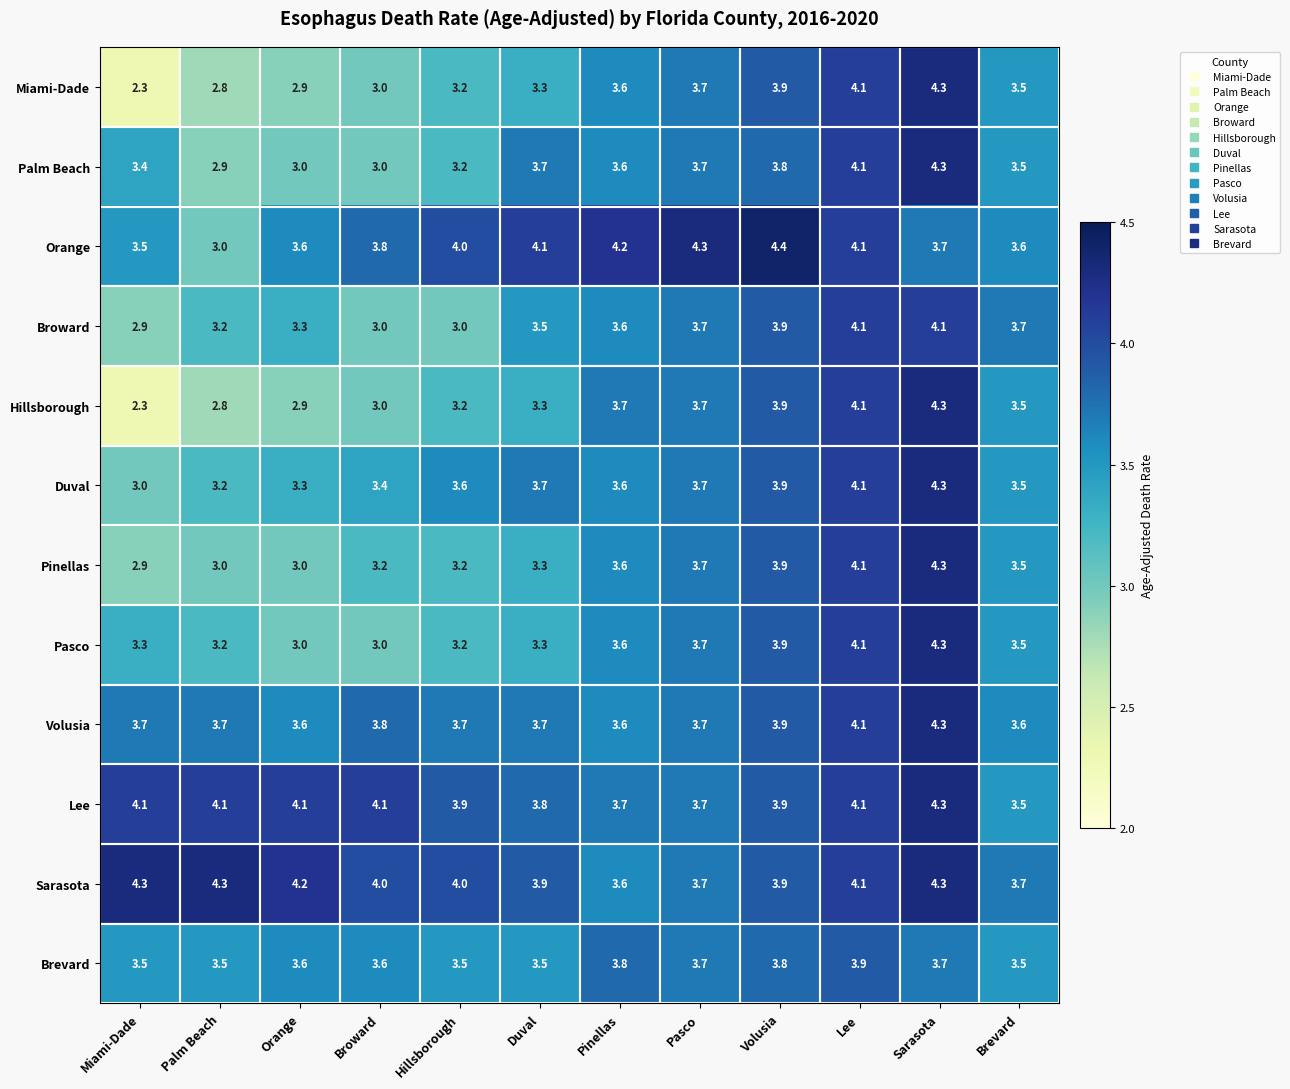

Count the number of data series in this chart.

12